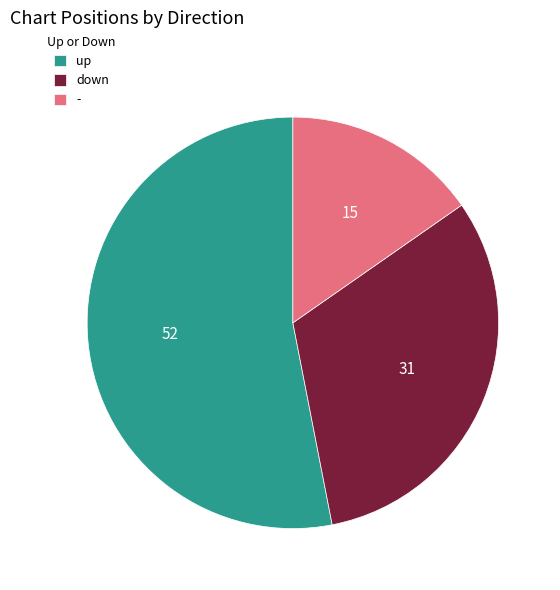

Is the sum of up and down greater than half?

Yes